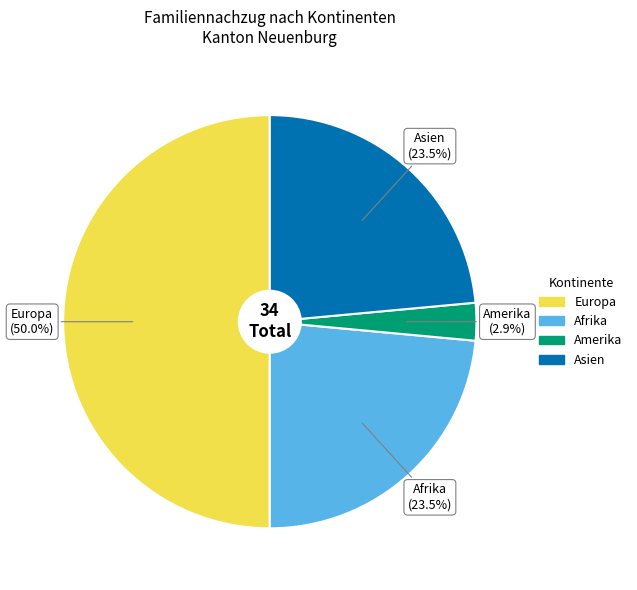

Between Amerika and Europa, which is larger?

Europa